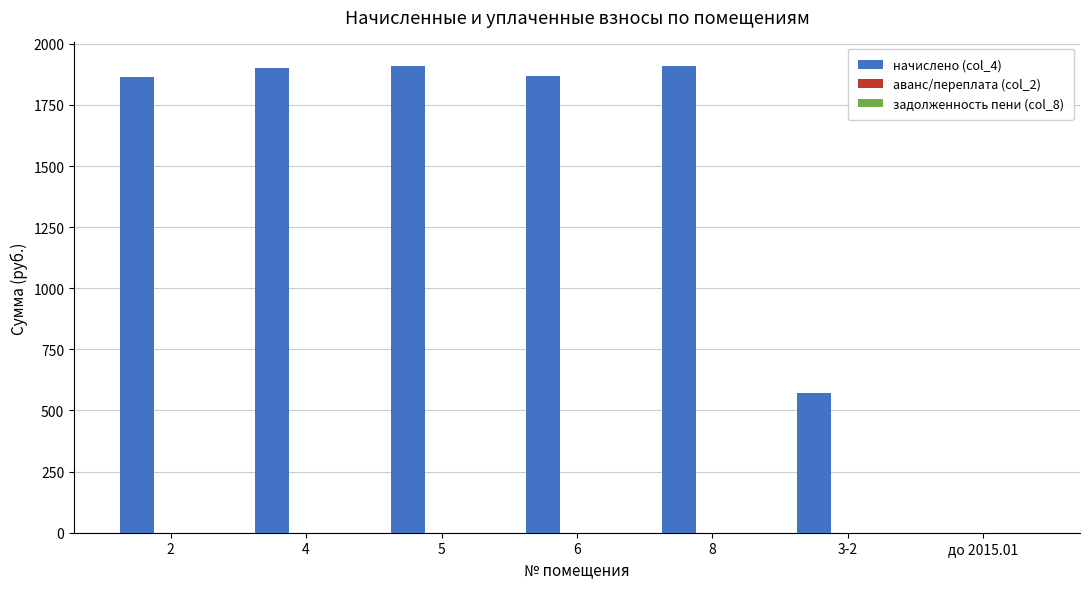

The value of начислено (col_4) at 6 is 1869.7. True or false?

True